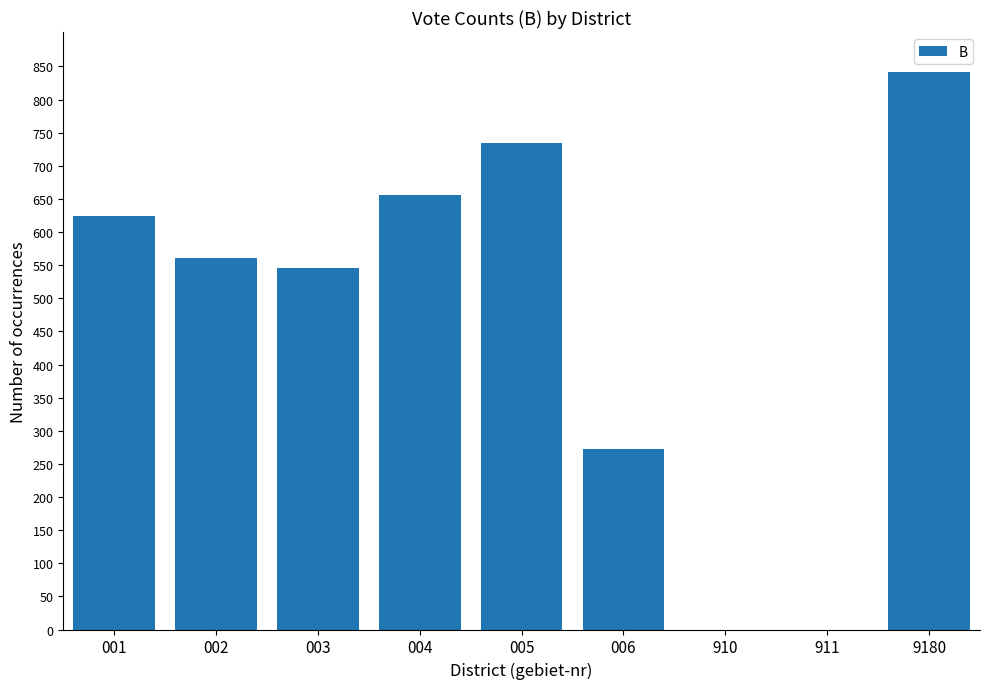

What is the sum of all values?

4237